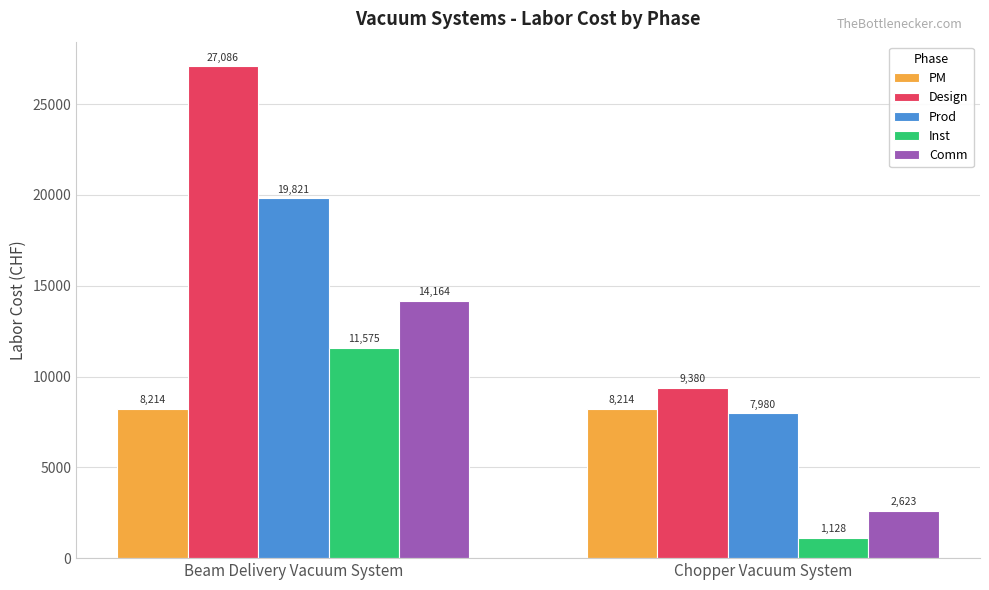

What is the sum of the PM values at Beam Delivery Vacuum System and Chopper Vacuum System?

16427.0